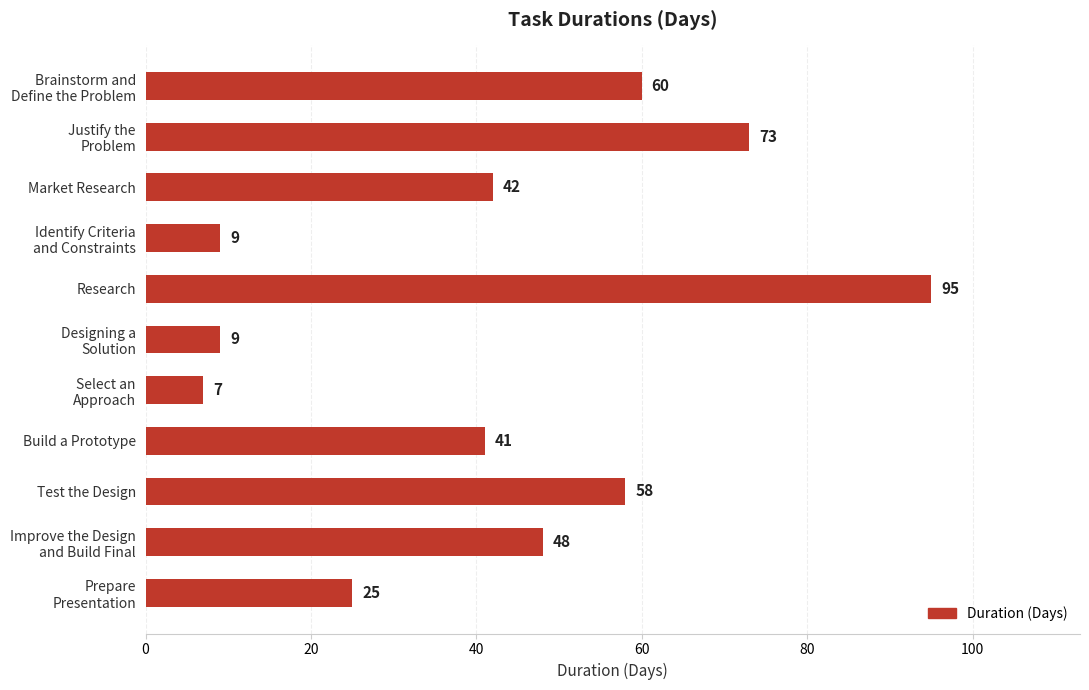

The chart shows a value of 11 at Market Research. True or false?

False